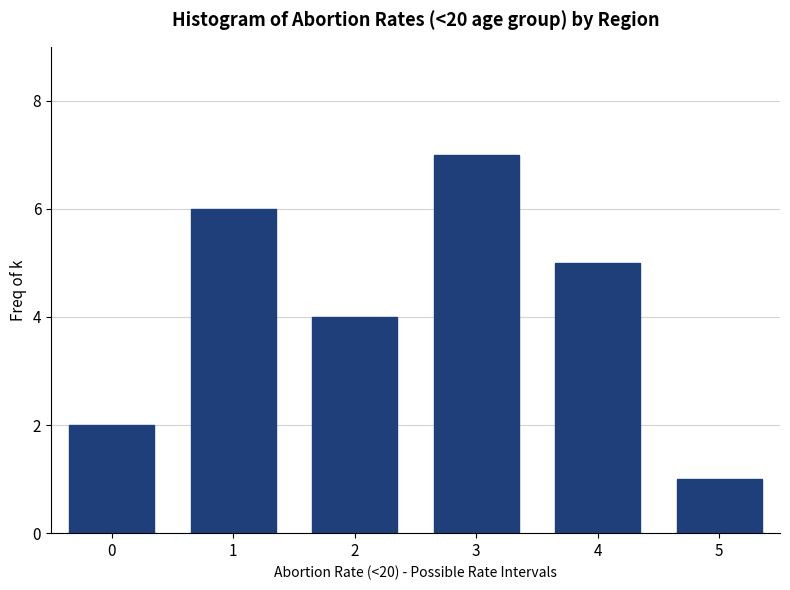

Reading left to right, list all the values displayed in this chart.

2	6	4	7	5	1